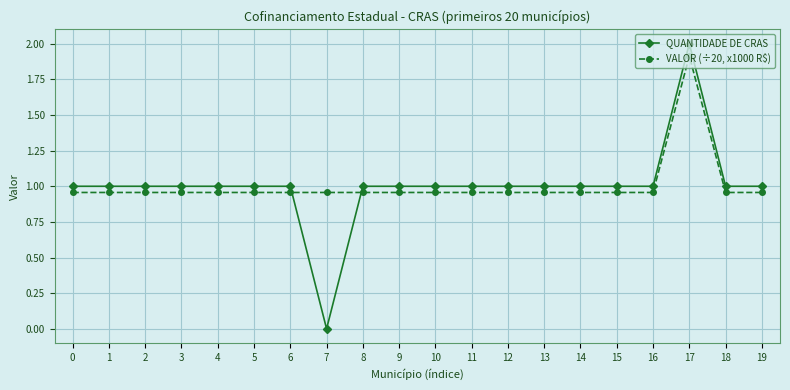

At 5, list the series in order from smallest to largest.

VALOR (÷20, x1000 R$), QUANTIDADE DE CRAS